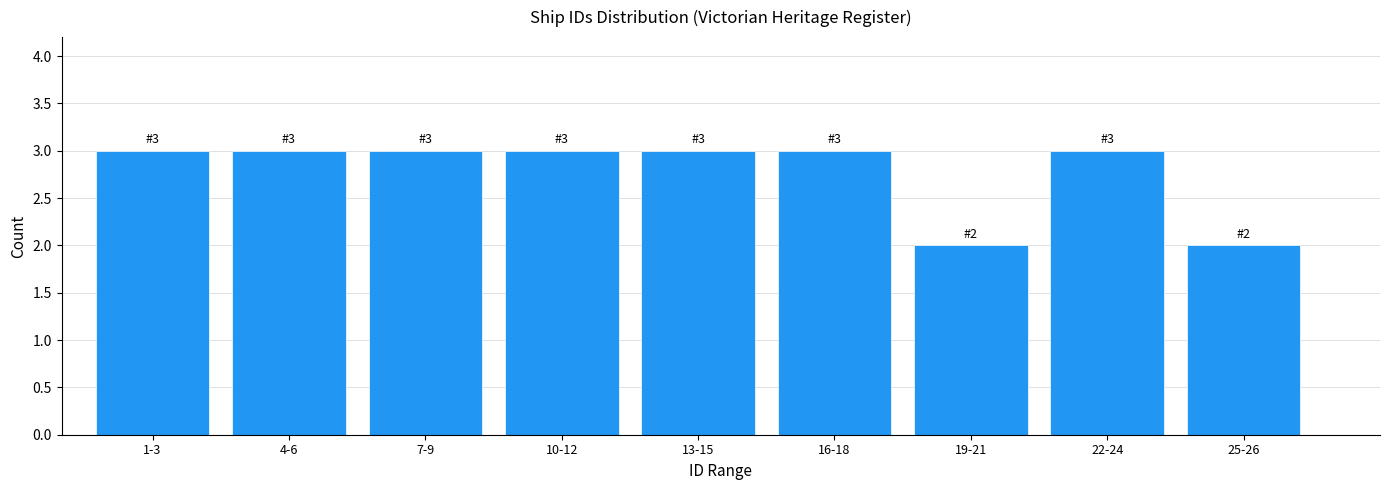

Reading left to right, transcribe all the data shown in this chart.

1-3=3	4-6=3	7-9=3	10-12=3	13-15=3	16-18=3	19-21=2	22-24=3	25-26=2